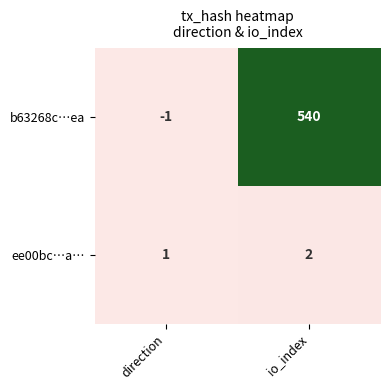

Rank the series at direction from lowest to highest value.

b63268c…ea, ee00bc…a…